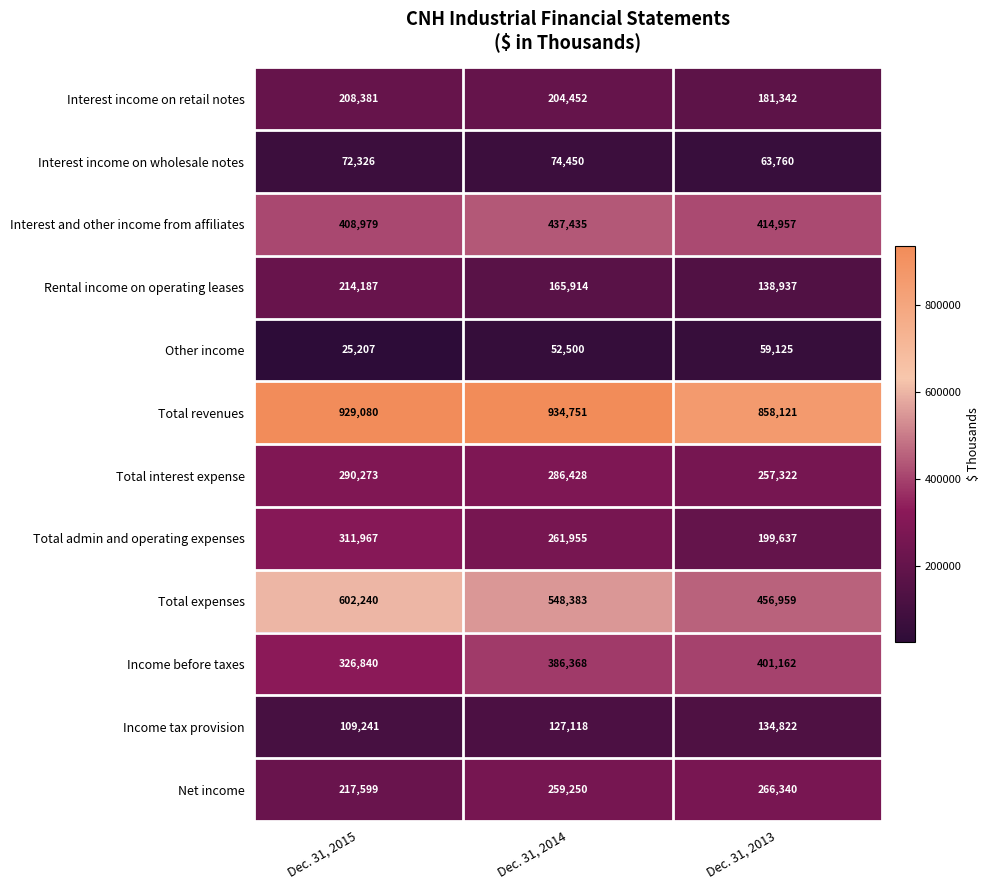

At how many categories does at least one series exceed 806464?

3